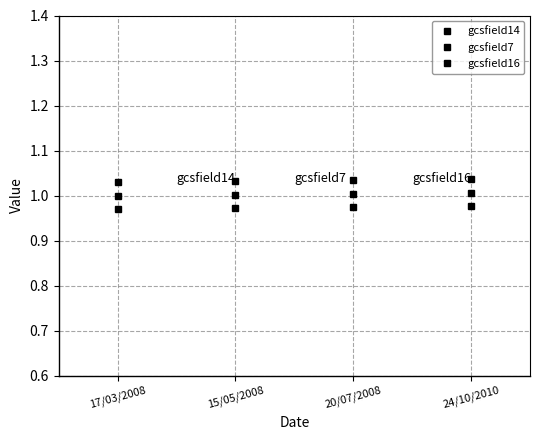

How many lines are shown in the chart?

3